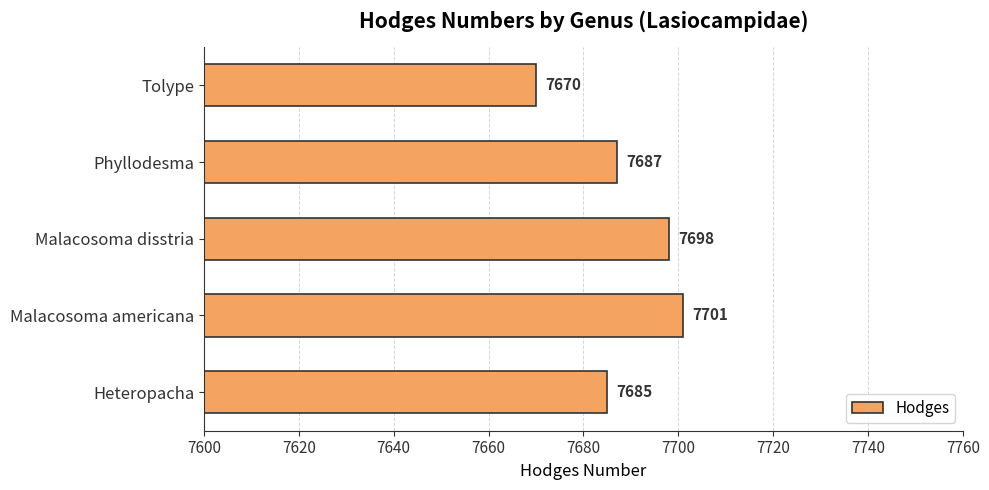

How many values are below 7687?

2